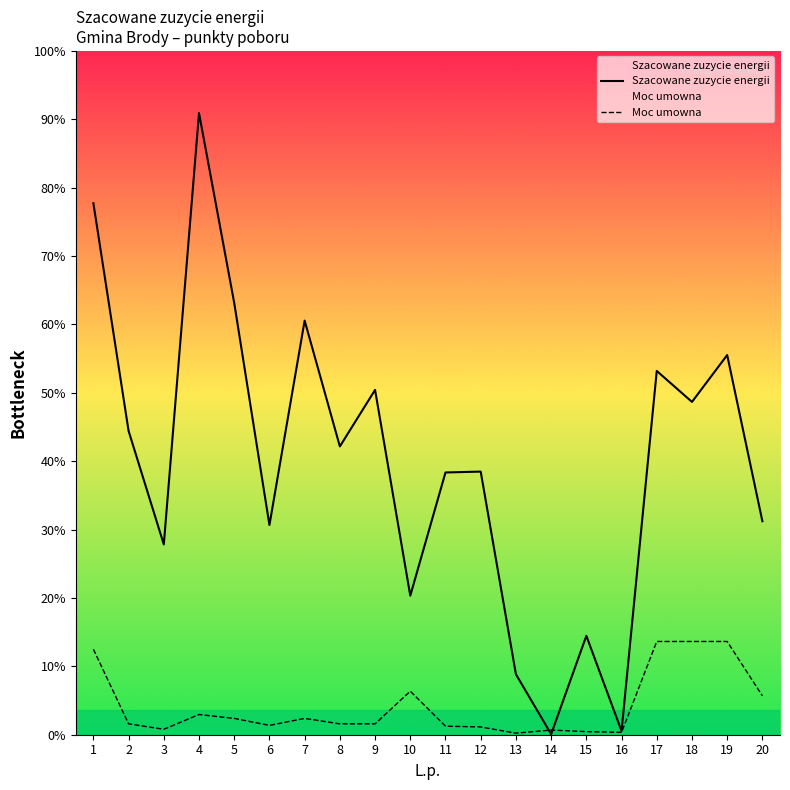

Does the chart display data point markers on the line(s)?

No